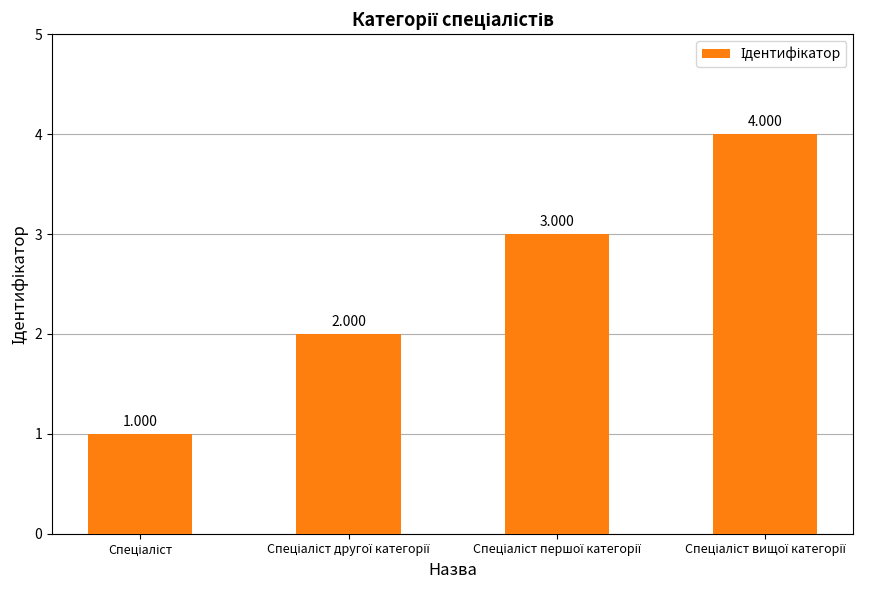

How many values are between 2 and 4?

3